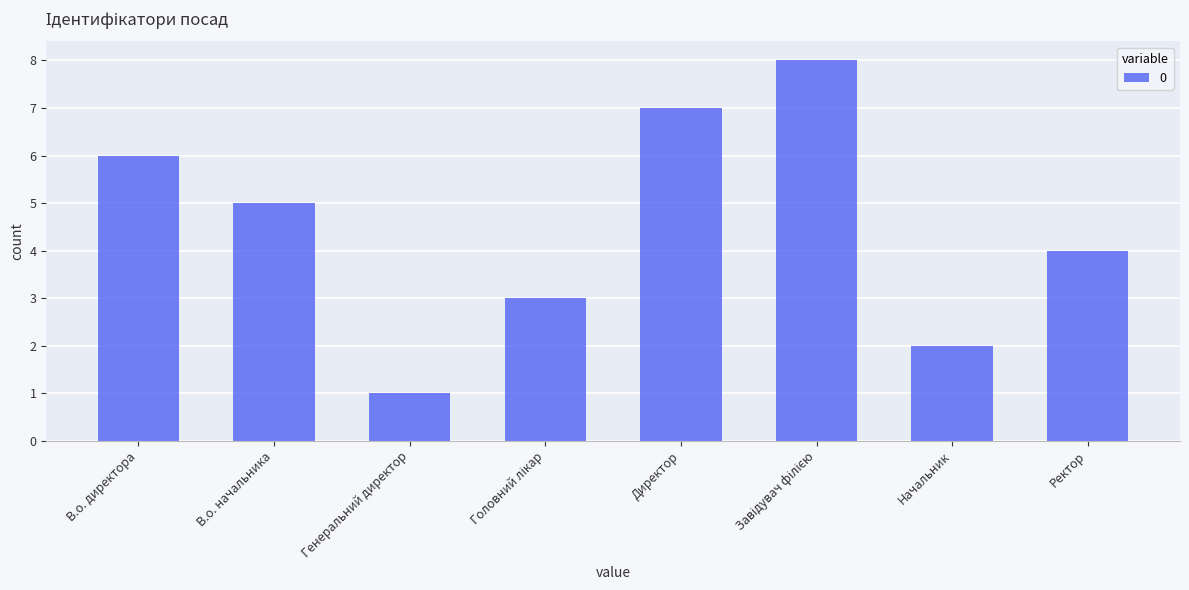

At which label is the value closest to 4?

Ректор